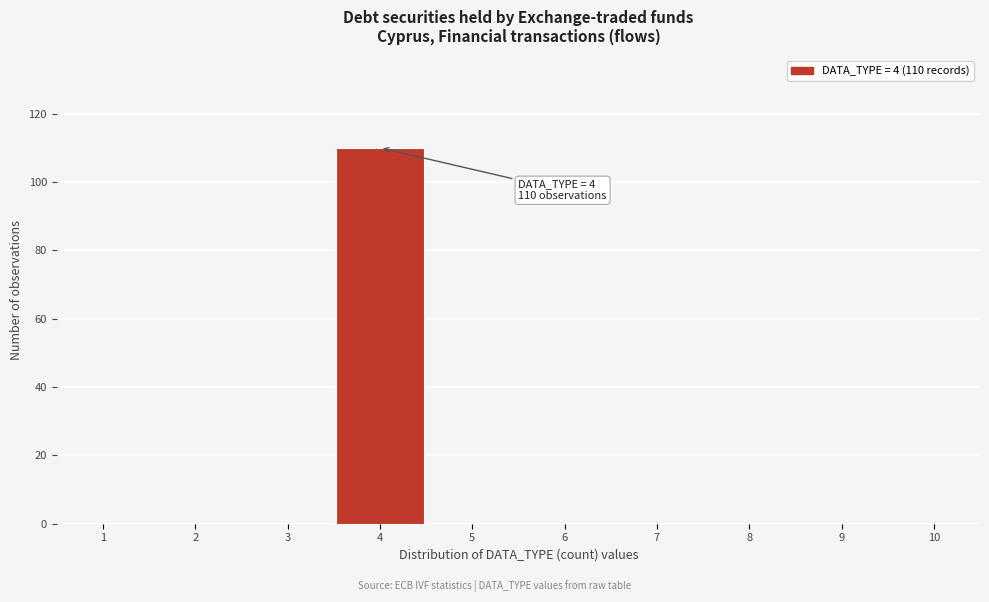

Reading right to left, list all the values displayed in this chart.

10=0	9=0	8=0	7=0	6=0	5=0	4=110	3=0	2=0	1=0